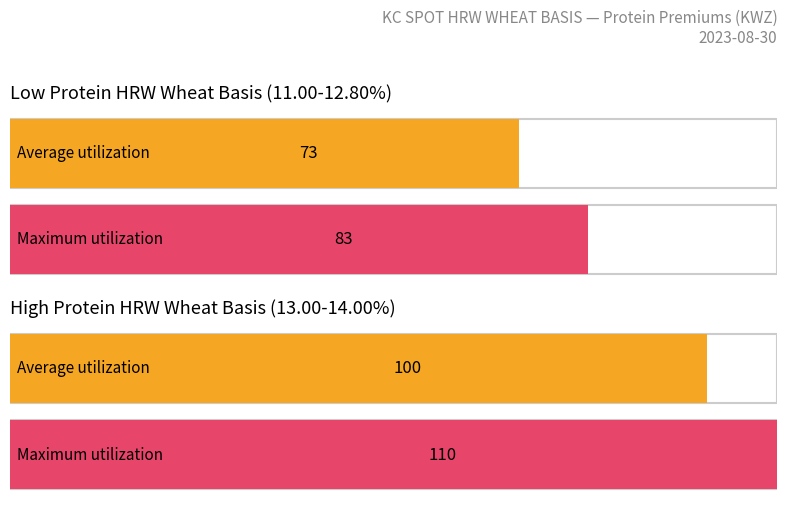

What are all the series names shown in the legend?

Average utilization, Maximum utilization